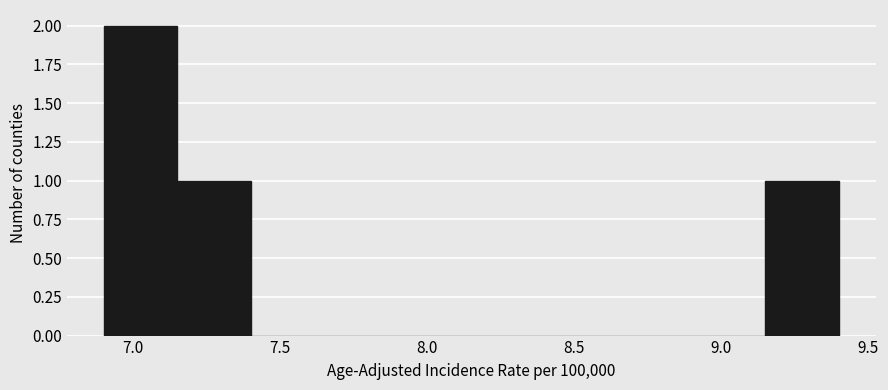

Reading left to right, list every bar in this chart as the range it spans on the x-axis followed by its height. The values are not printed on the chart, so give them approximately, as read against the axis.

6.90 to 7.15: 2
7.15 to 7.40: 1
7.40 to 7.65: 0
7.65 to 7.90: 0
7.90 to 8.15: 0
8.15 to 8.40: 0
8.40 to 8.65: 0
8.65 to 8.90: 0
8.90 to 9.15: 0
9.15 to 9.40: 1